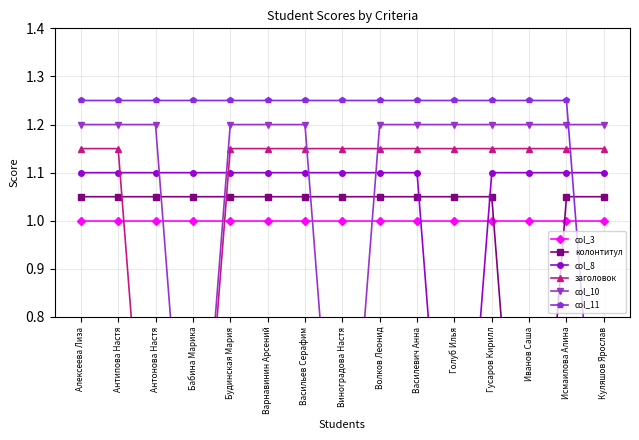

True or false: колонтитул has a value of 1.1 at Василевич Анна.

True